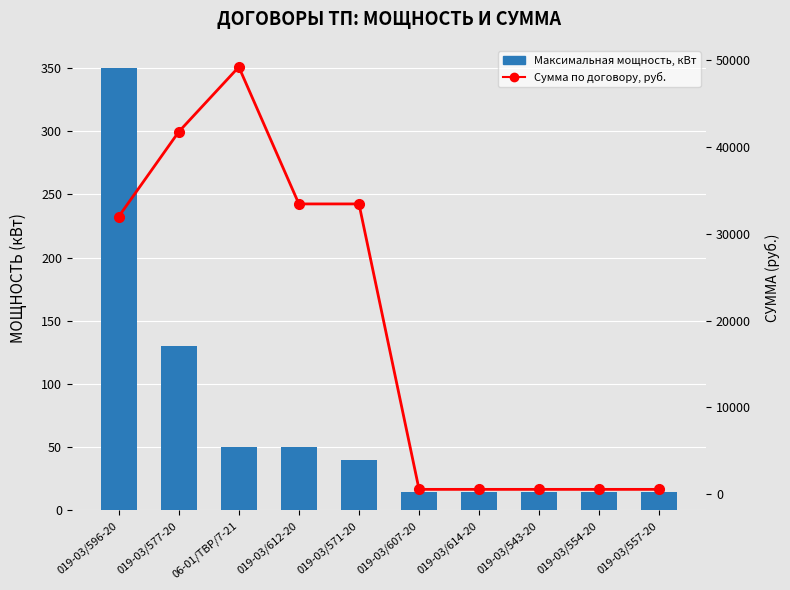

What are all the series names shown in the legend?

Максимальная мощность, кВт, Сумма по договору, руб.